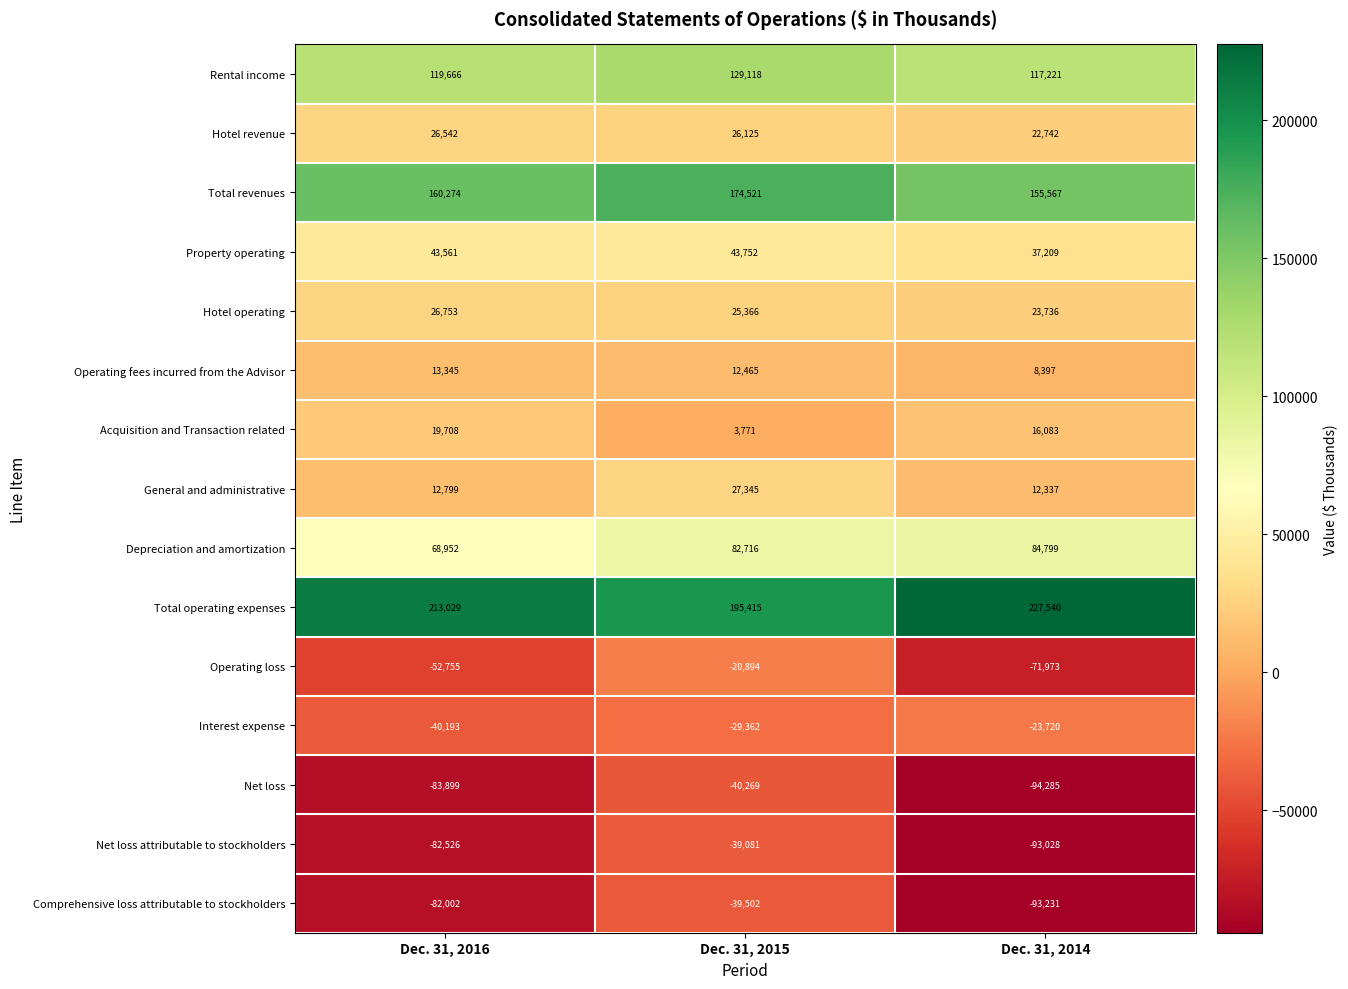

At which category is the sum across all series the highest?

Dec. 31, 2015